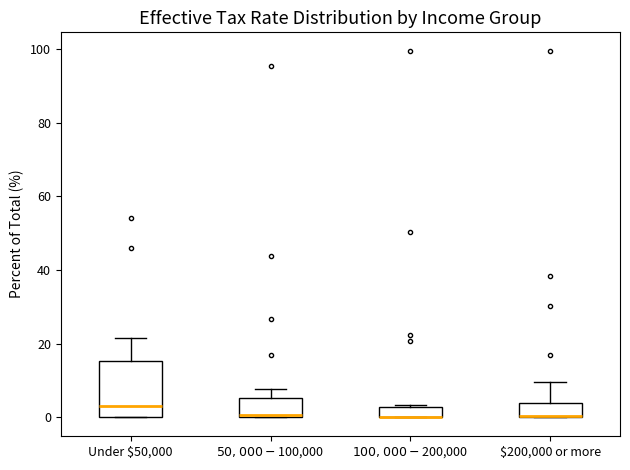

Where is the lower edge of the box for $50,000-$100,000 on the y-axis? The values are not printed on the chart, so give them approximately, as read against the axis.

0